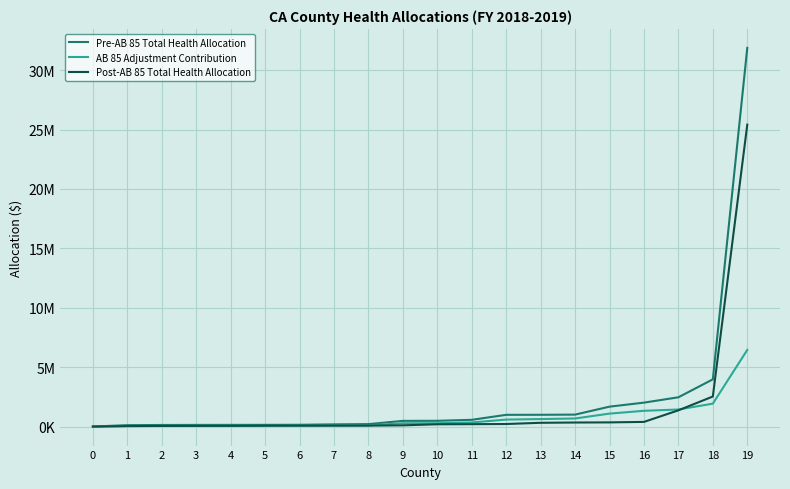

The value of AB 85 Adjustment Contribution at 10 is 288214.7. True or false?

True